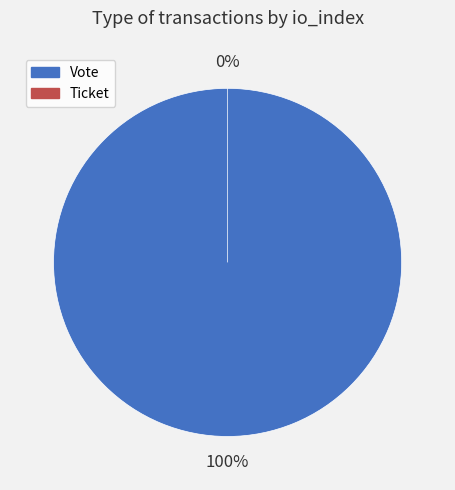

Rank the categories by value from lowest to highest.

Ticket, Vote